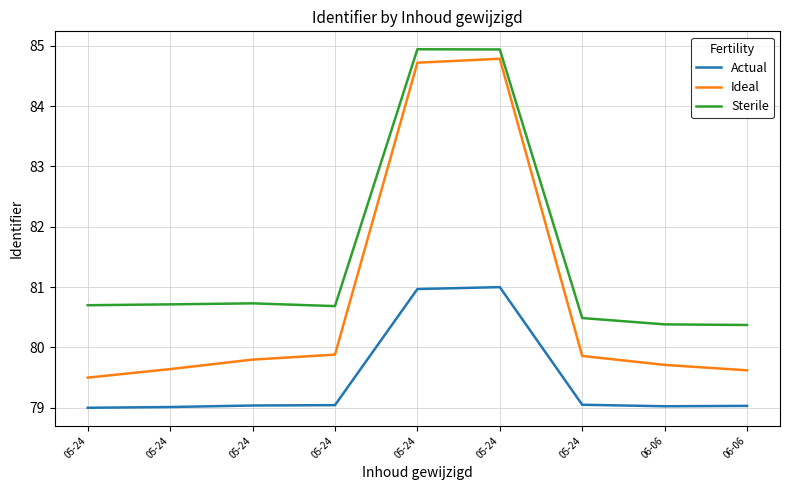

The Sterile series shows 80.4 at 06-06. True or false?

True